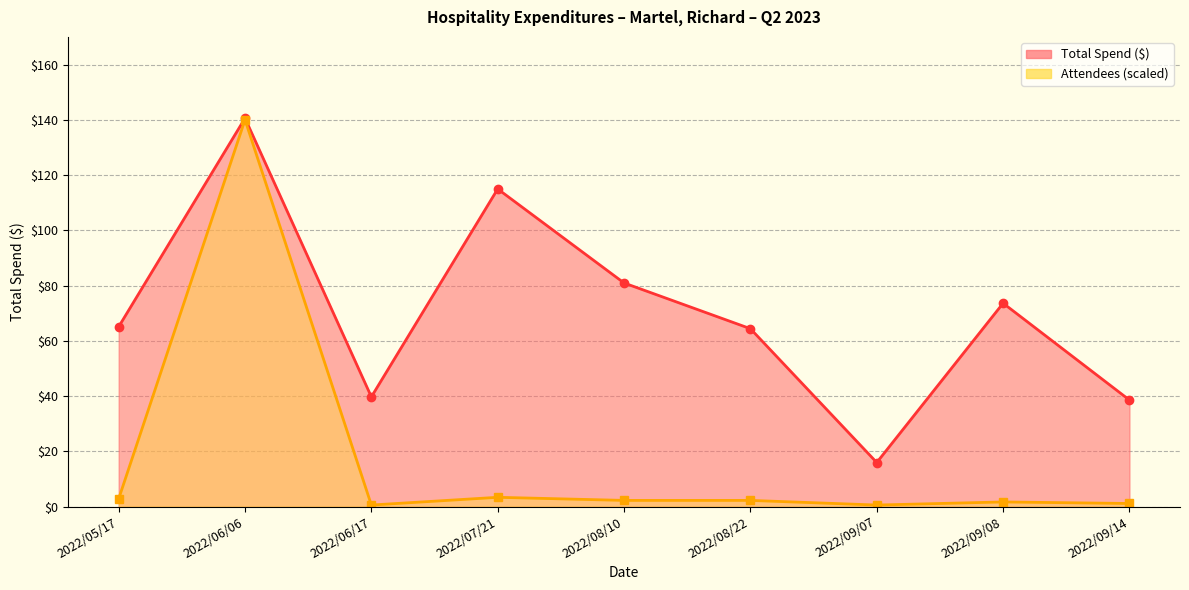

True or false: Attendees and Total Spend cross at least once.

False